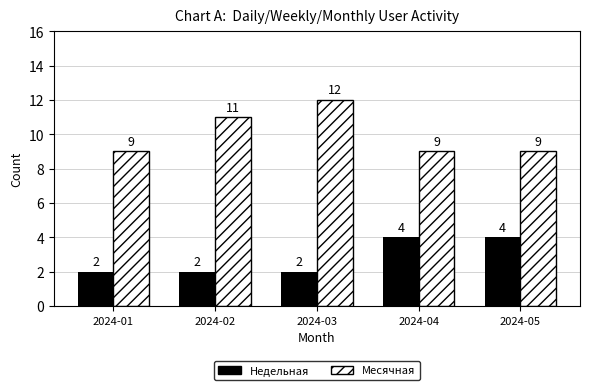

Reading left to right, what are all the values shown in this chart?

Недельная: 2	2	2	4	4
Месячная: 9	11	12	9	9